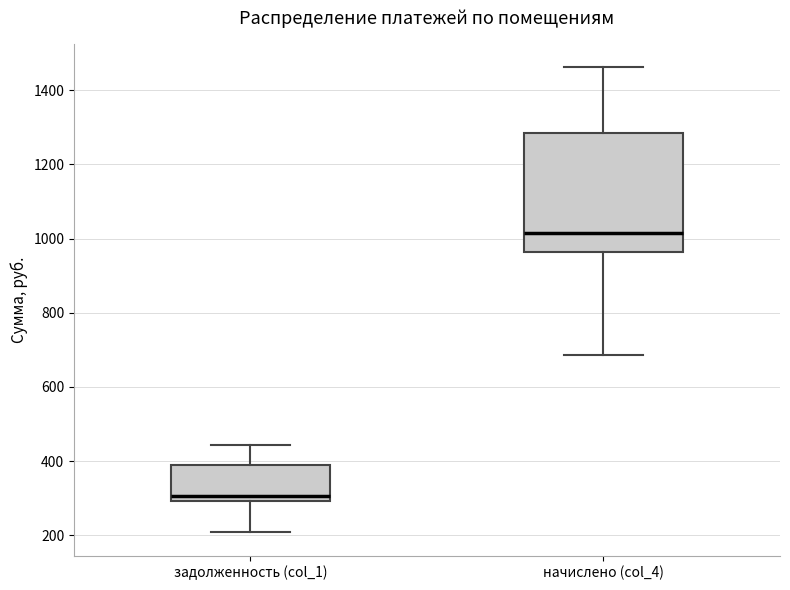

Which box is the tallest, from its lower edge to its upper edge?

начислено (col_4)